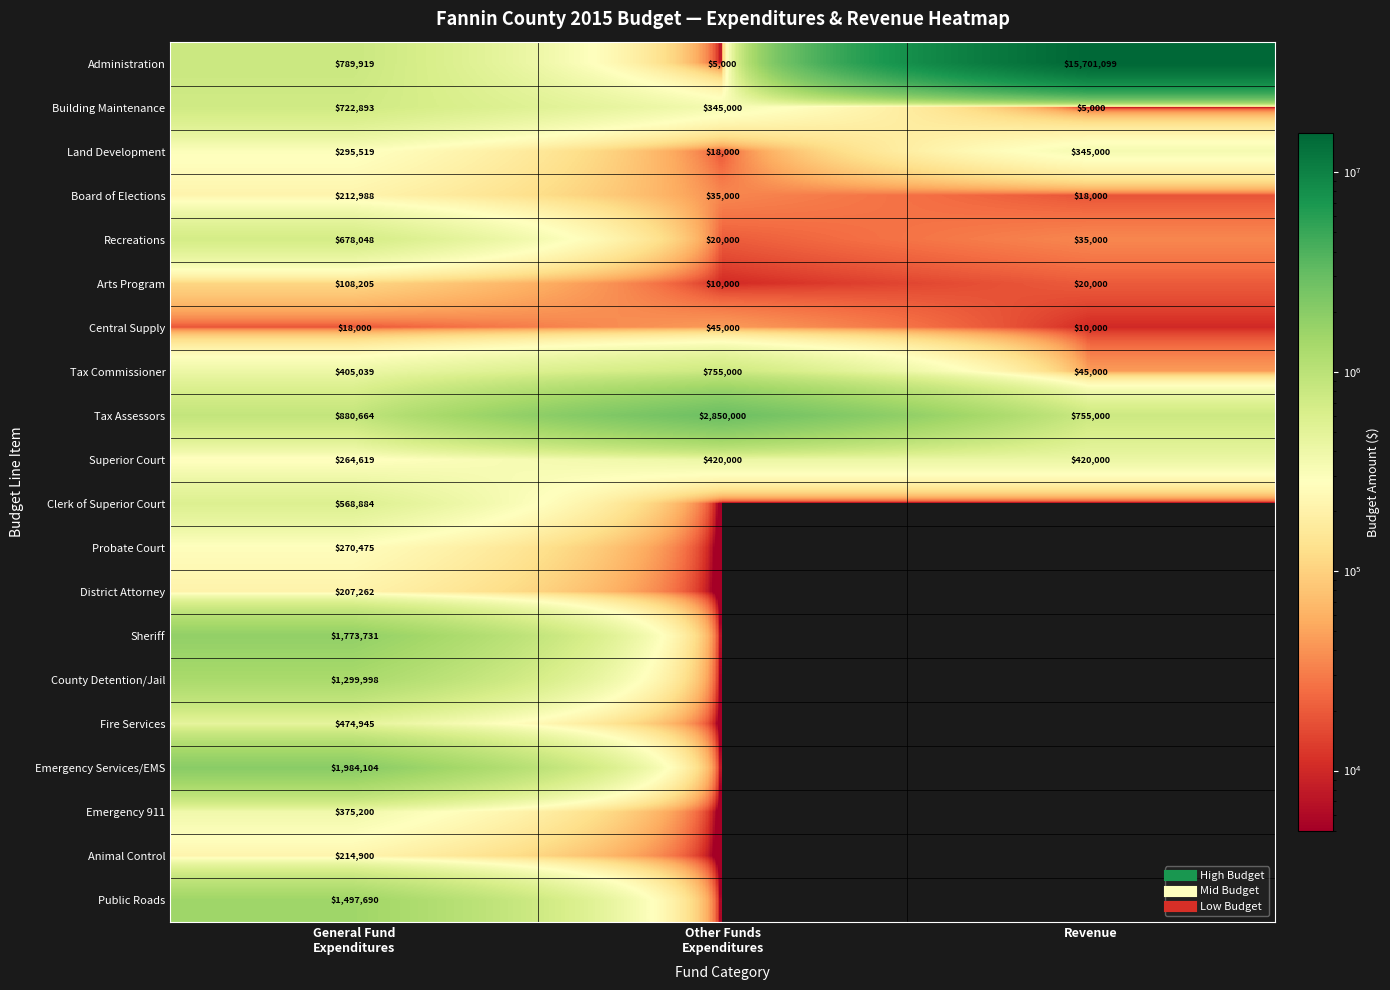

What is the sum of all Tax Assessors values?

4485664